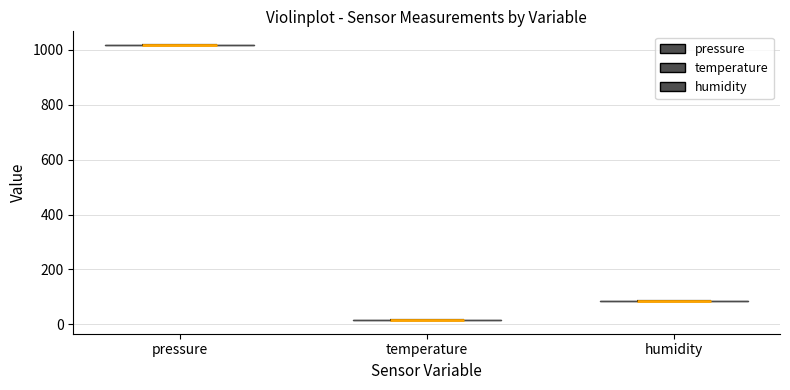

Reading left to right, read every violin against the y-axis: where its median line is, and the lowest and highest points it reaches. The values are not printed on the chart, so give them approximately, as read against the axis.

pressure: median line 1020, lowest point 1020, highest point 1020
temperature: median line 20, lowest point 20, highest point 20
humidity: median line 80, lowest point 80, highest point 80